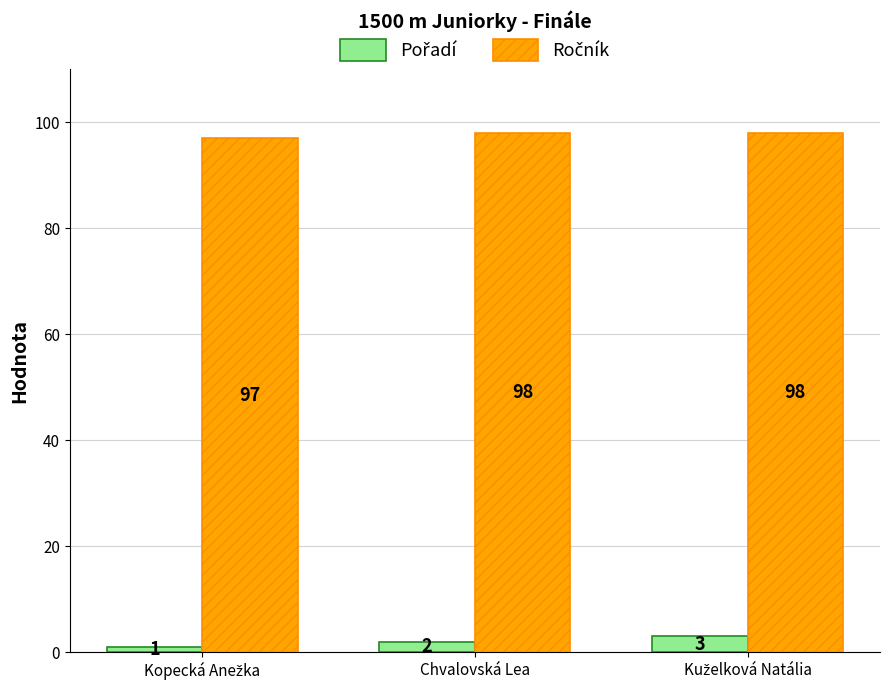

What is the greatest value displayed?

98